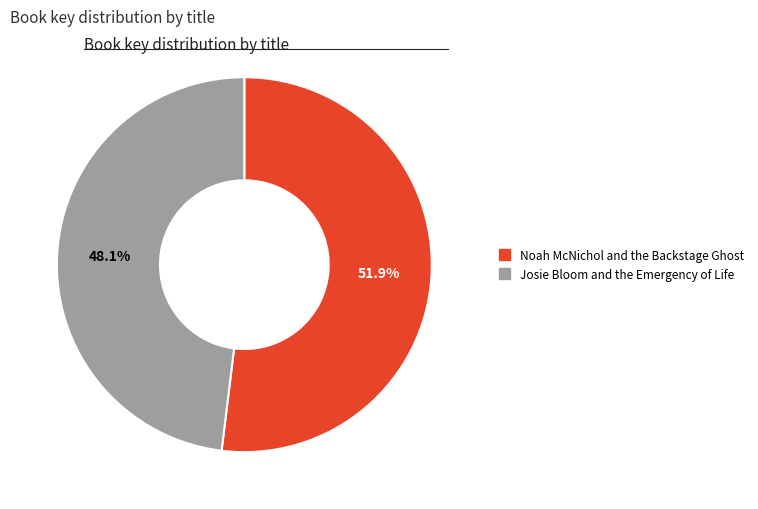

Is it true that Noah McNichol and the Backstage Ghost is 62% of the pie?

False